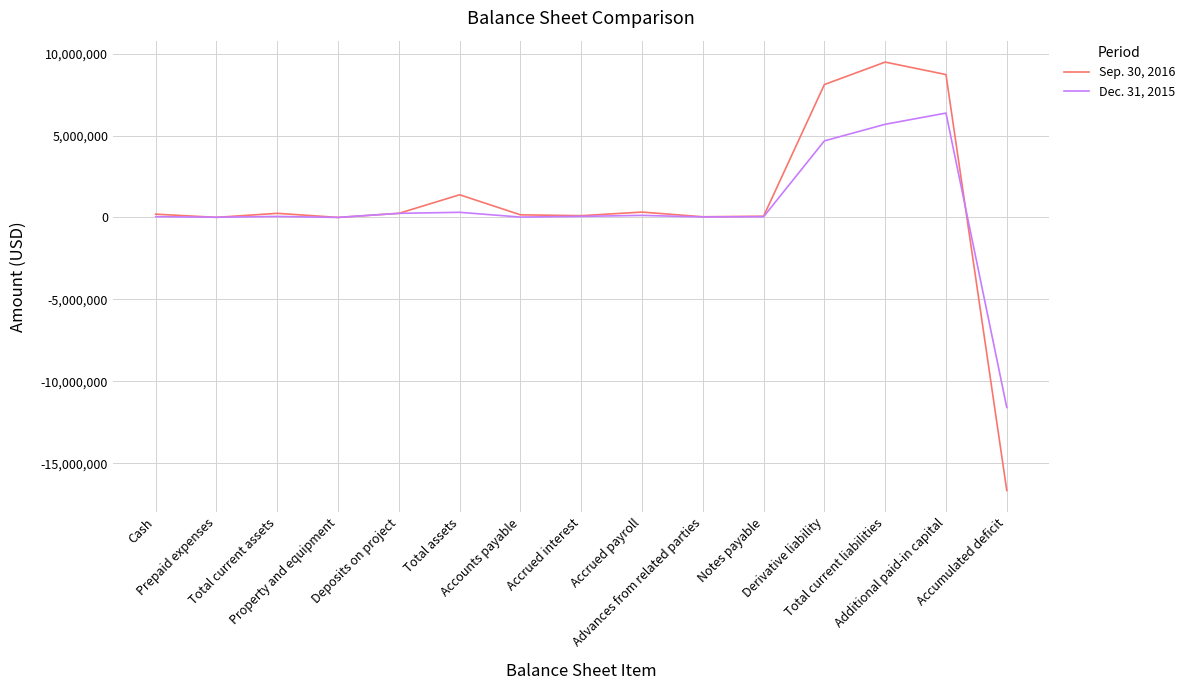

Which series has the largest range (max minus min)?

Sep. 30, 2016